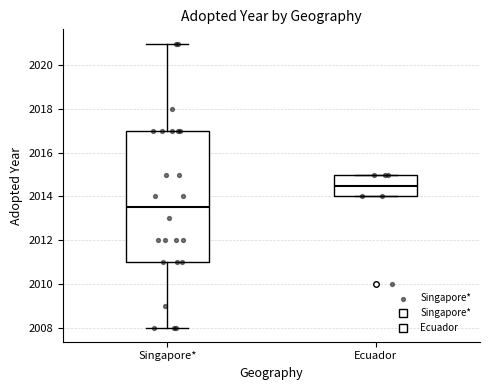

Reading left to right, transcribe this box plot: for each box, give where its median line is, the range the box spans, and where its two whiskers end, as read against the y-axis. The values are not printed on the chart, so give them approximately, as read against the axis.

Singapore*: median 2013.6, box 2011.0 to 2017.0, whiskers 2008.0 to 2021.0
Ecuador: median 2014.6, box 2014.0 to 2015.0, whiskers 2014.0 to 2015.0